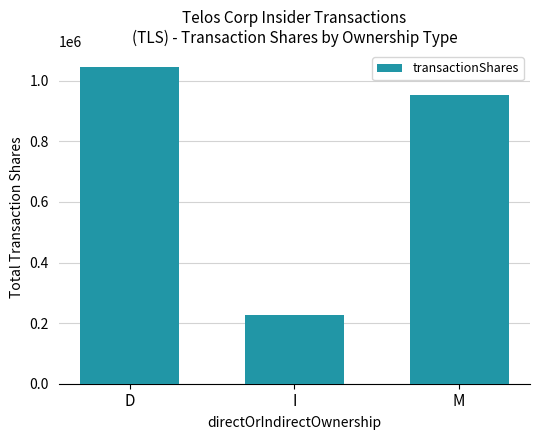

What is the greatest value displayed?

1045021